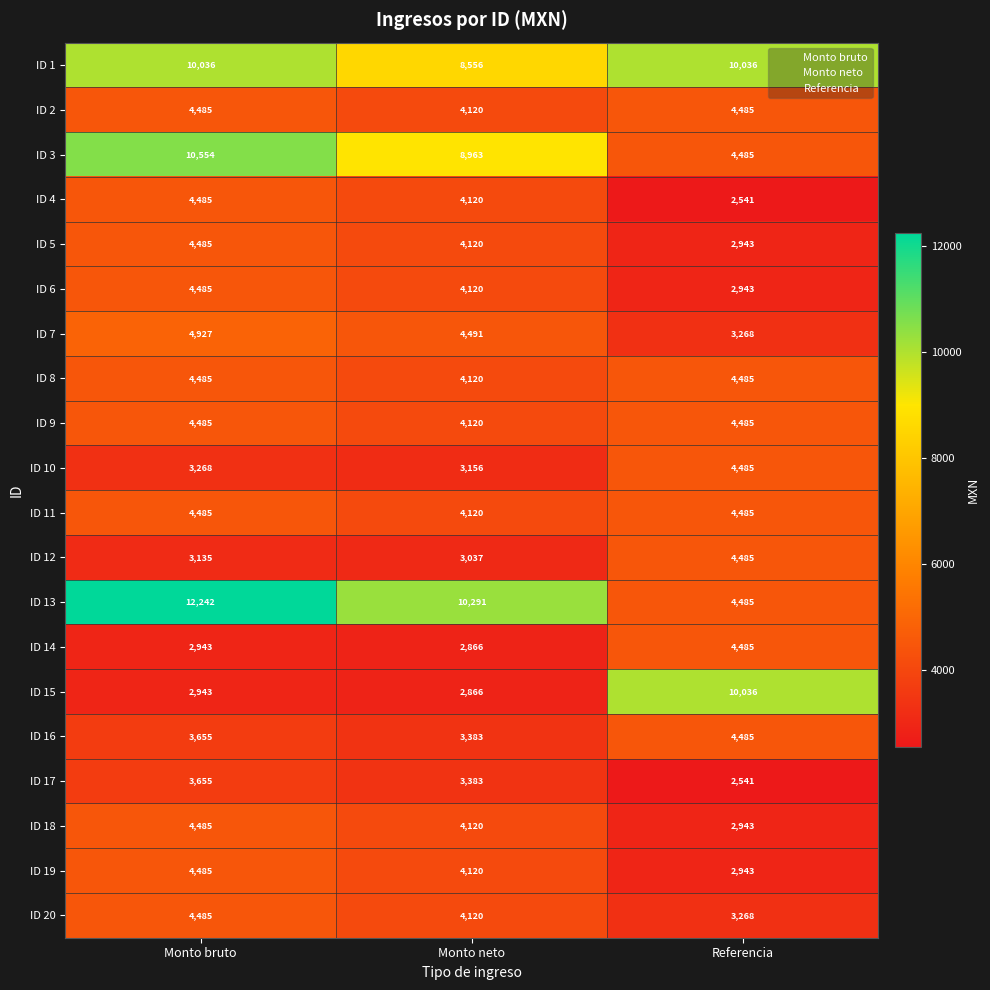

At how many categories does at least one series exceed 6820?

3